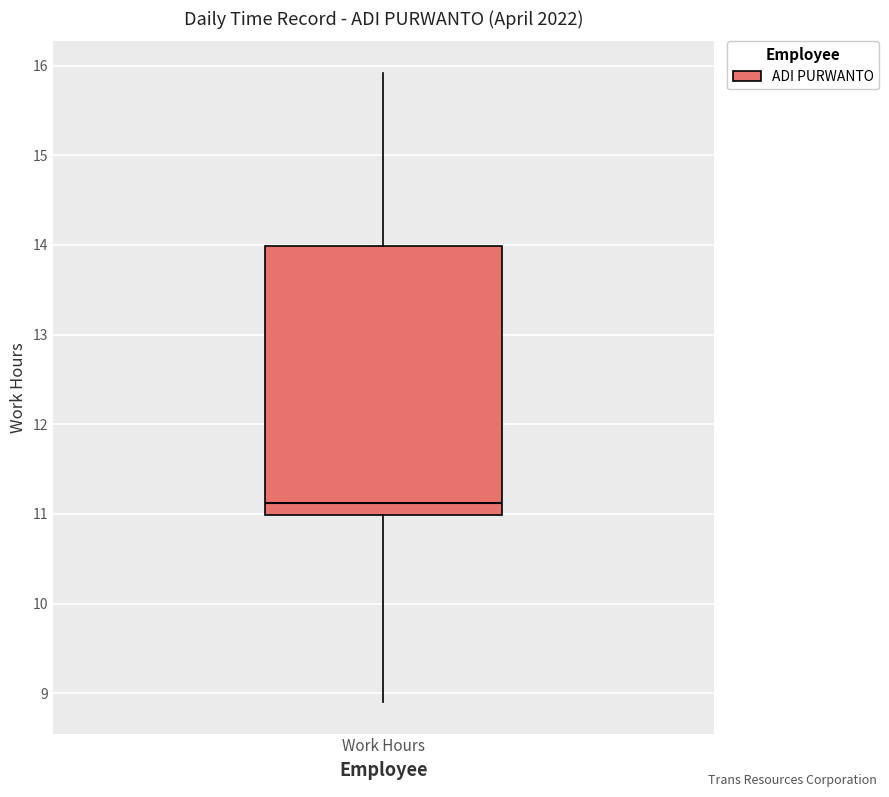

Read this box plot against the y-axis: the position of the median line, the range covered by the box, and the ends of both whiskers. The values are not printed on the chart, so give them approximately, as read against the axis.

median 11.1, box 11.0 to 14.0, whiskers 8.9 to 15.9